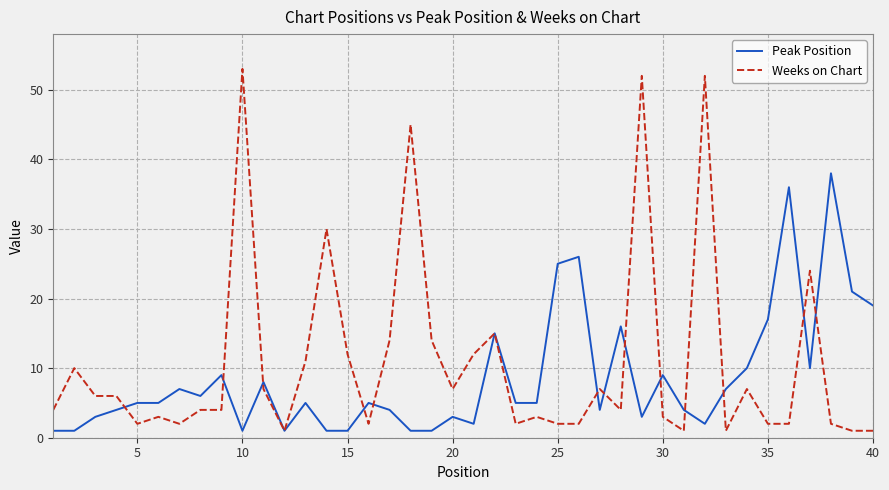

What is the maximum value for Peak Position?

38